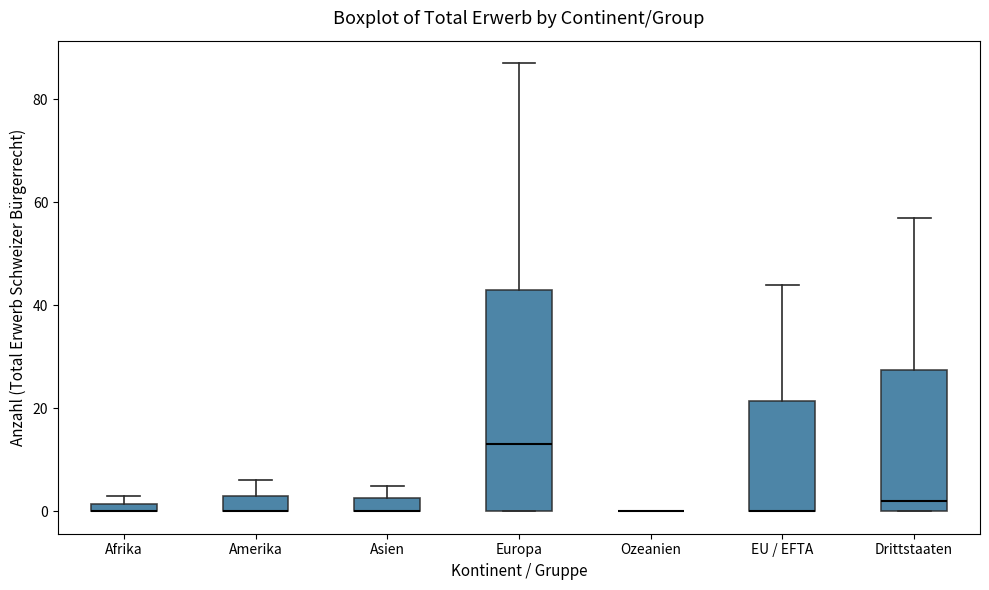

Comparing the boxes themselves (not the whiskers), which one is the tallest?

Europa